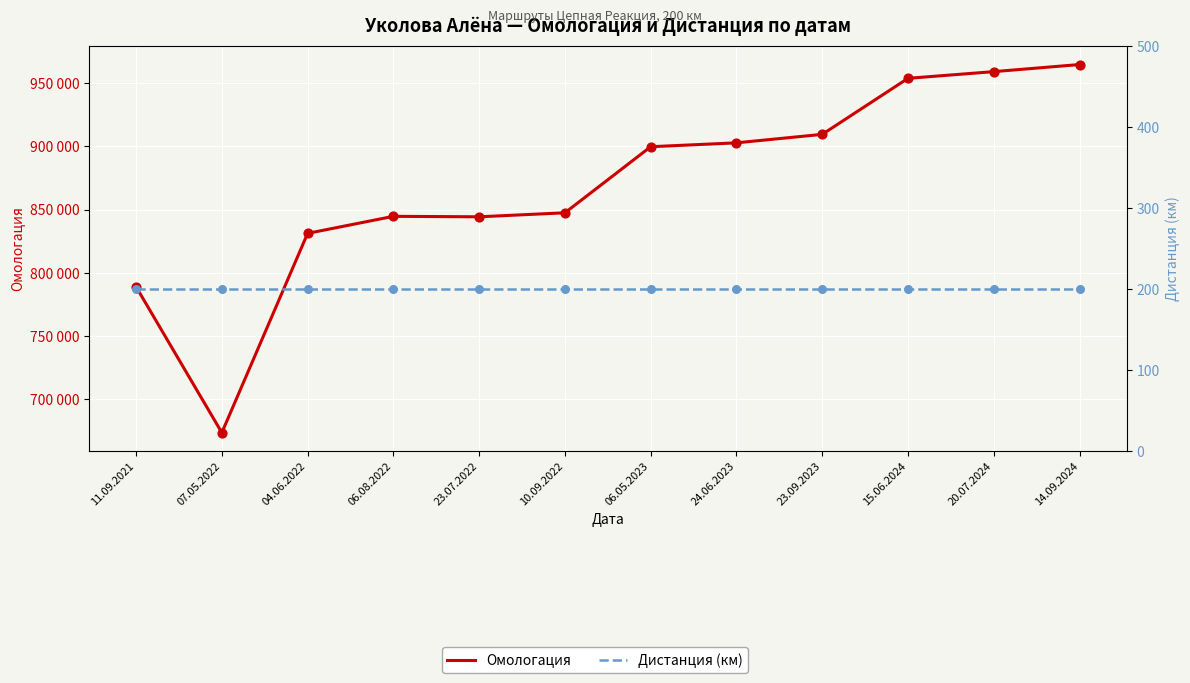

Which series contains the highest Y value?

Омологация